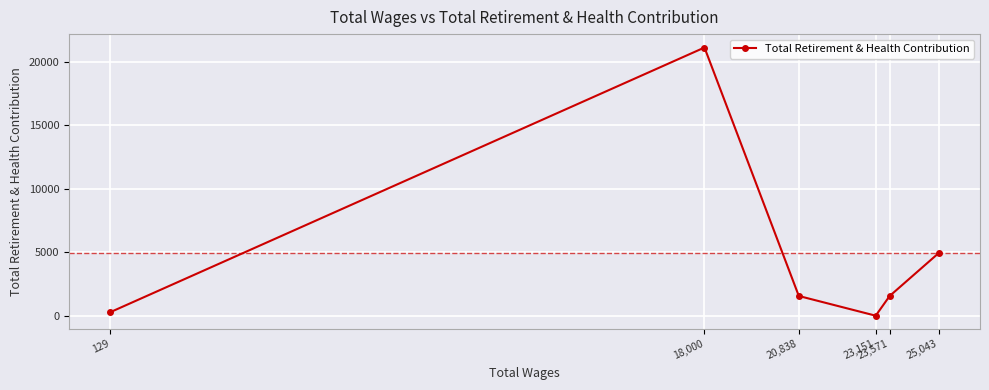

How many data points does each series have?

6